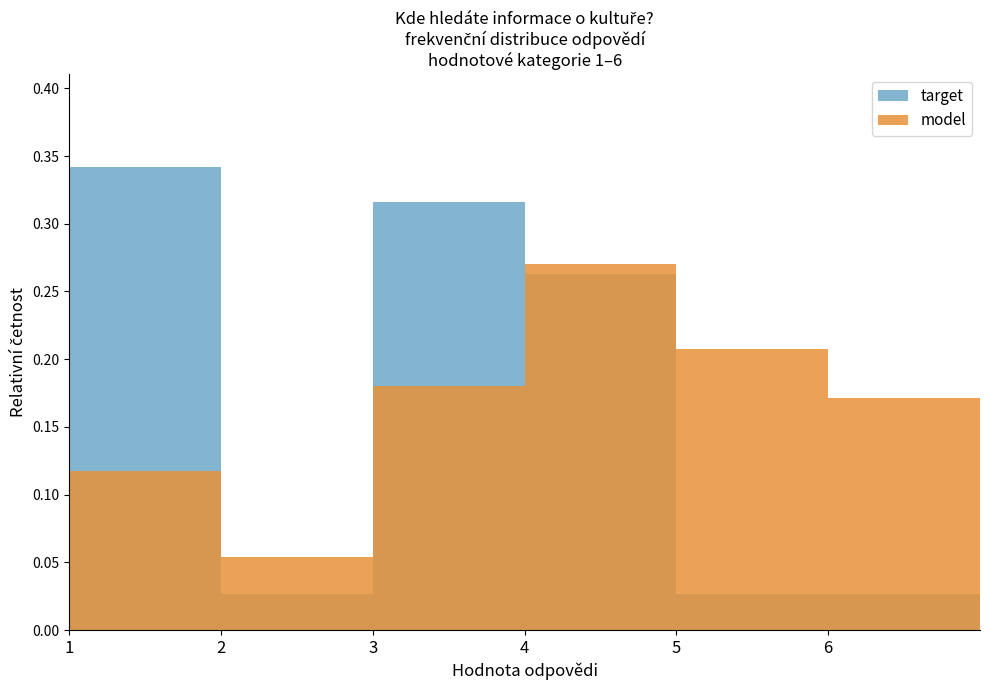

Where is target nearest to the value 0?

2